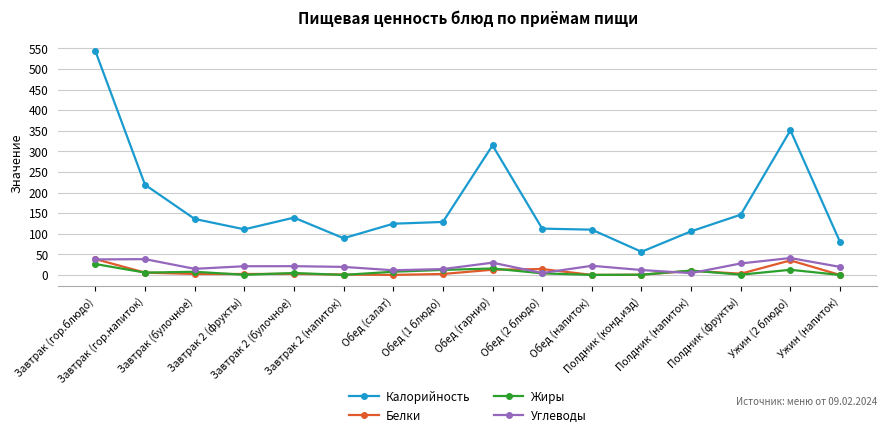

What is the value of the Белки point at the 14th from the left?

3.1